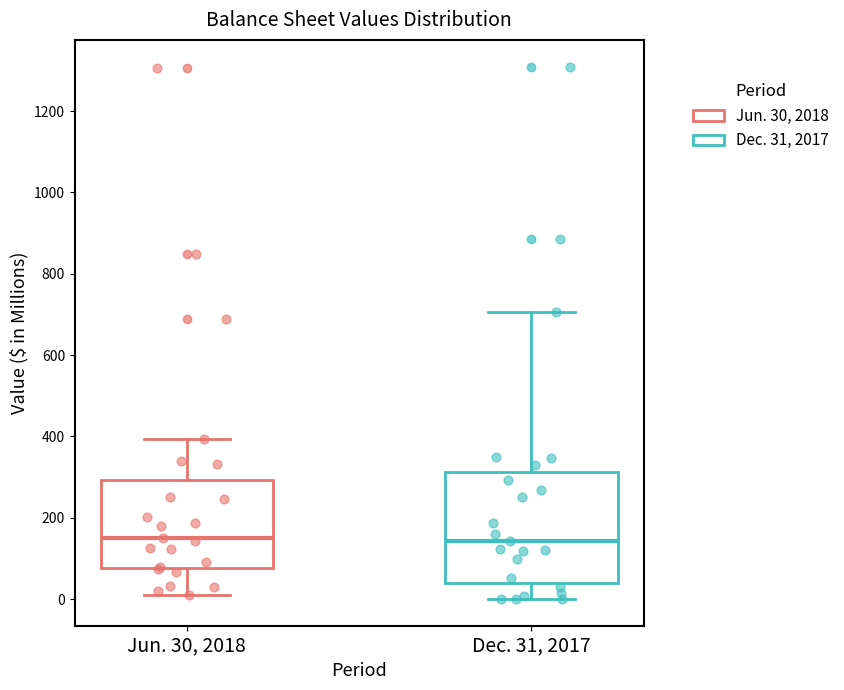

Which box is the tallest, from its lower edge to its upper edge?

Dec. 31, 2017